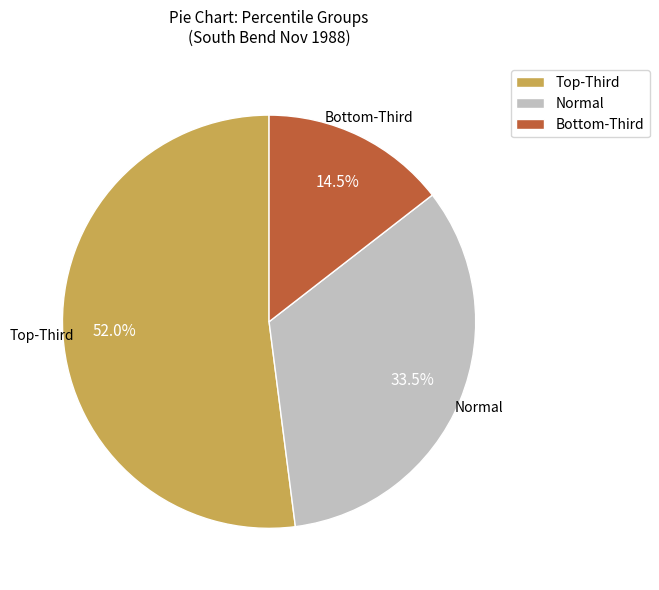

What portion of the pie excludes Normal?

66.5%